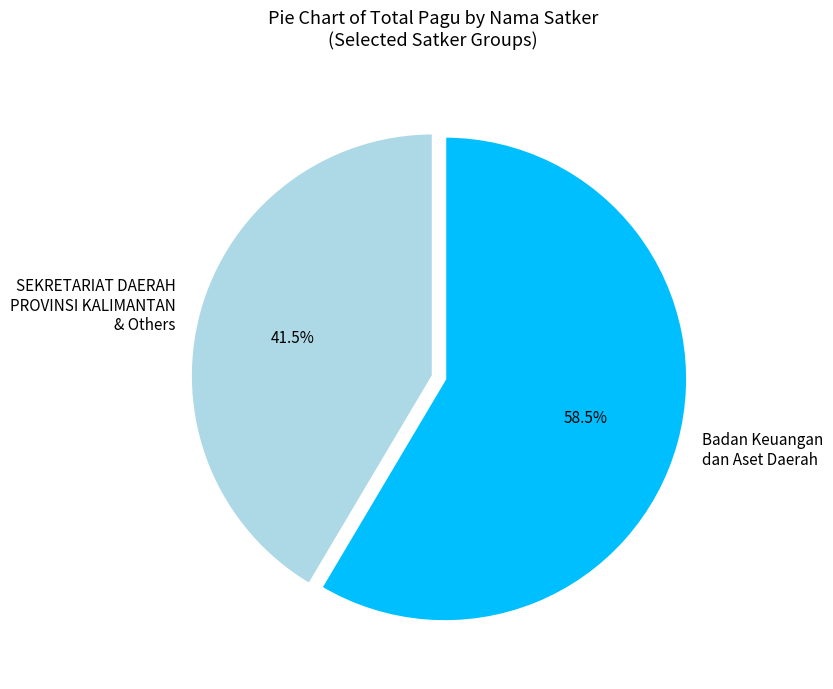

Which category has the smallest portion of the pie?

SEKRETARIAT DAERAH PROVINSI KALIMANTAN & Others